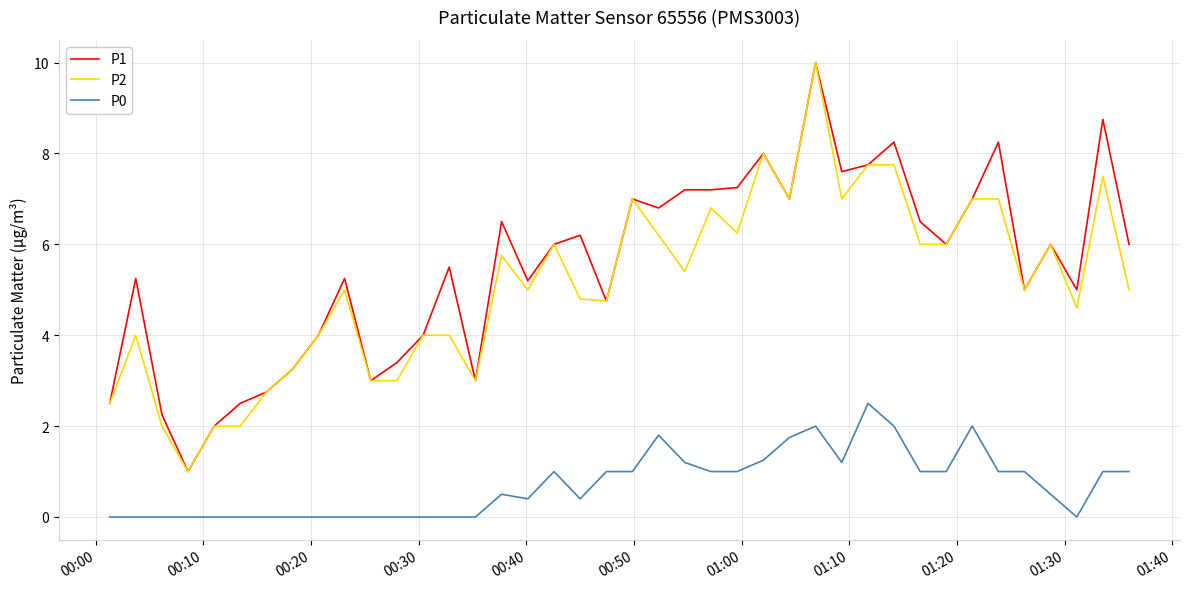

True or false: P1 and P0 intersect in this chart.

False